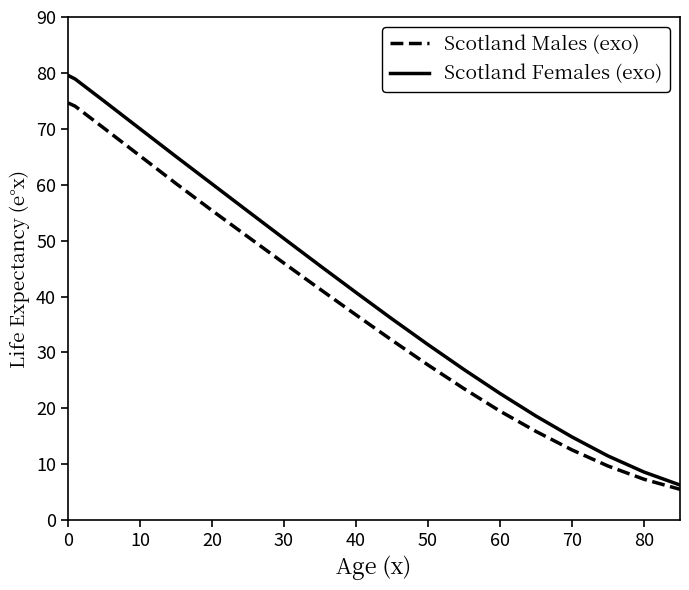

True or false: Scotland Males (exo) has more than 2 points higher than both neighbors.

False